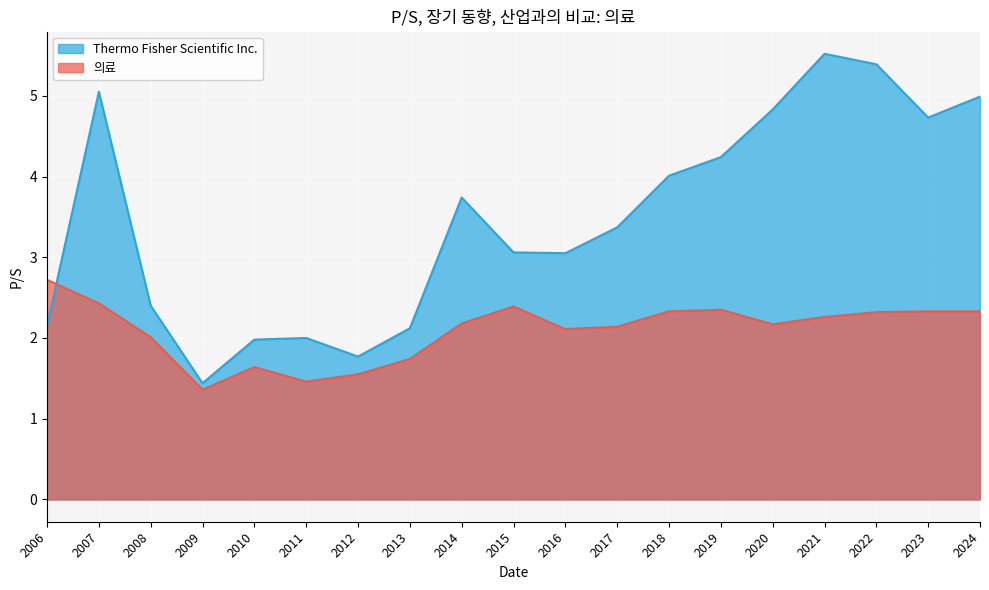

Between which two adjacent categories do Thermo Fisher Scientific Inc. and 의료 first intersect?

2006 and 2007